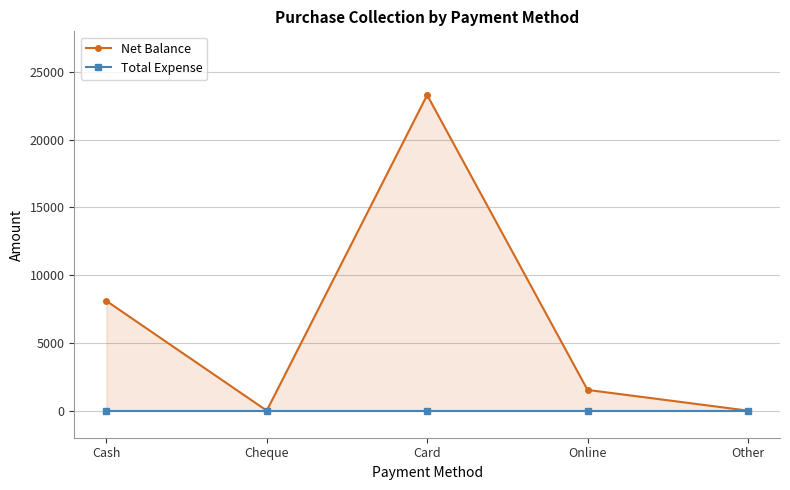

Reading right to left, list all the values displayed in this chart.

Net Balance: 0	1530	23295	0	8100
Total Expense: 0	0	0	0	0